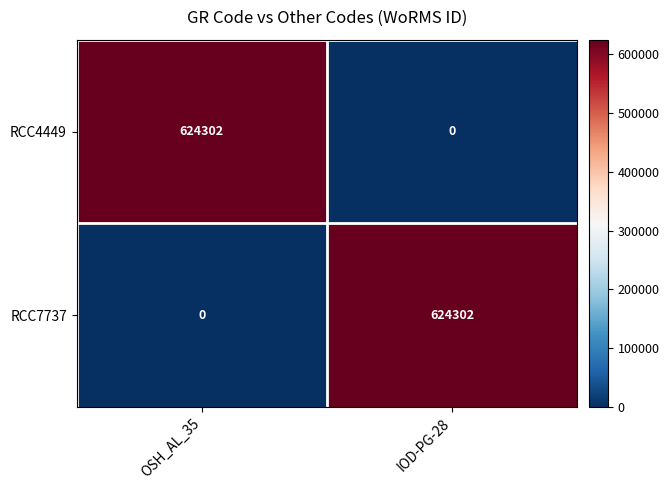

What is the sum of the RCC7737 values at OSH_AL_35 and IOD-PG-28?

624302